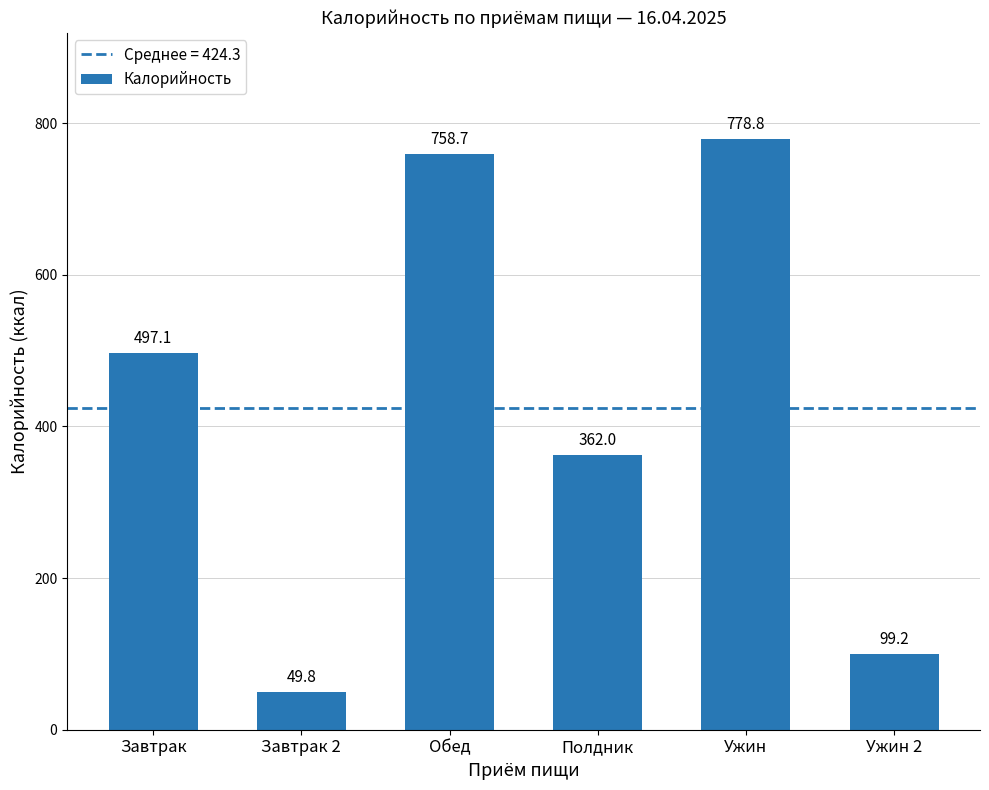

How many data points are above 497?

3